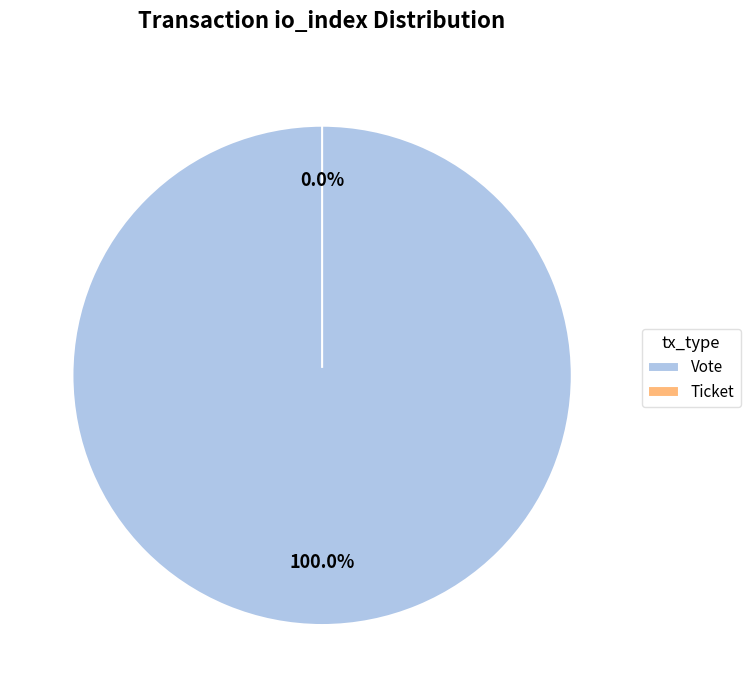

The Ticket (io_index=0) slice represents 0% of the pie. True or false?

True